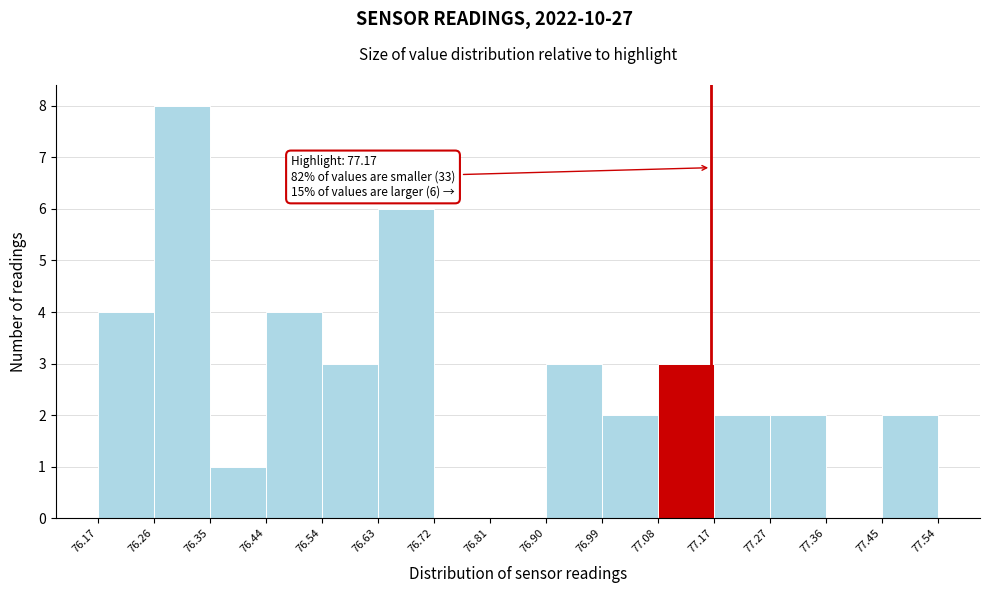

Which range on the x-axis has the tallest bar?

76.26 to 76.35